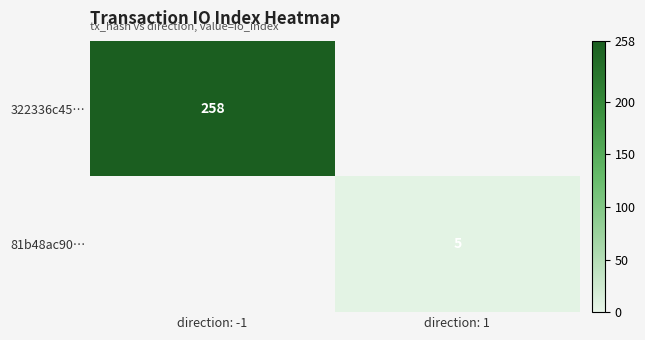

What is the greatest value displayed?

258.0